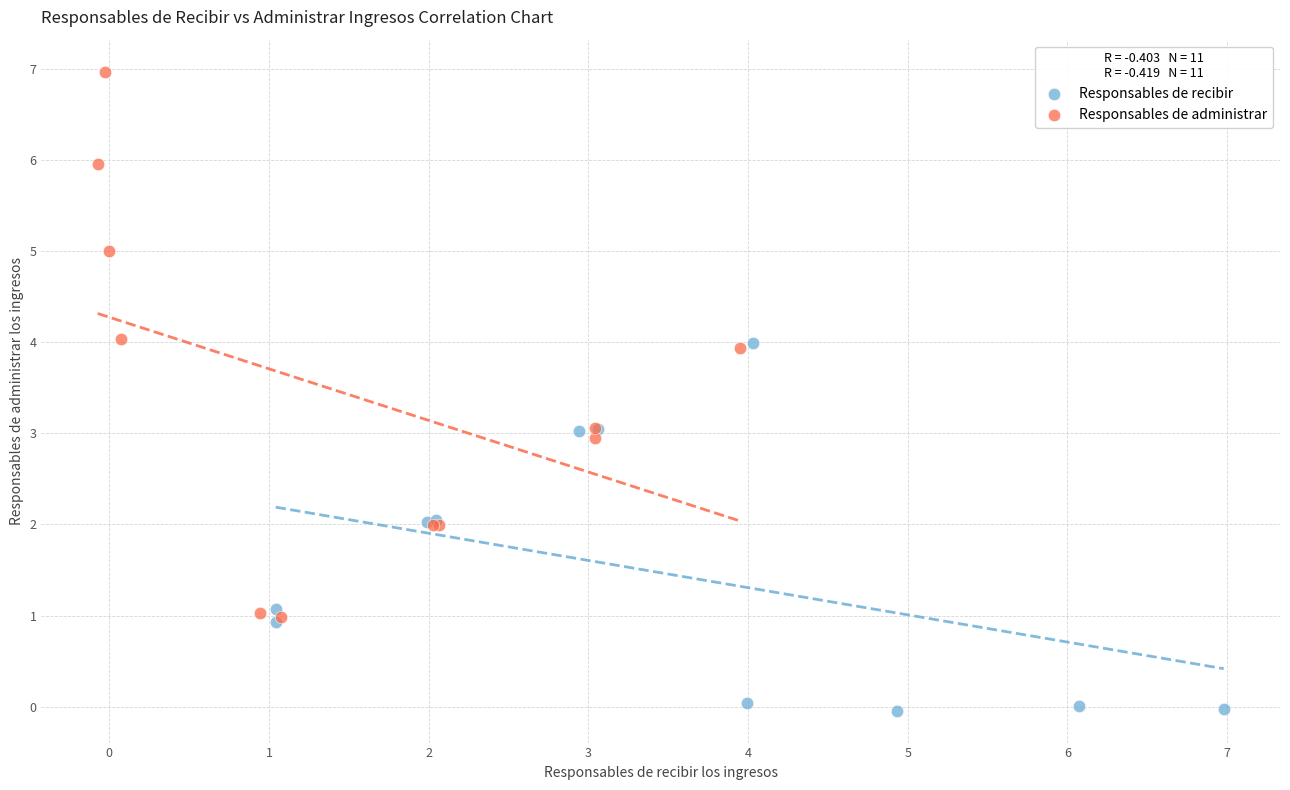

Which series has the largest Y range (max minus min)?

Responsables de administrar